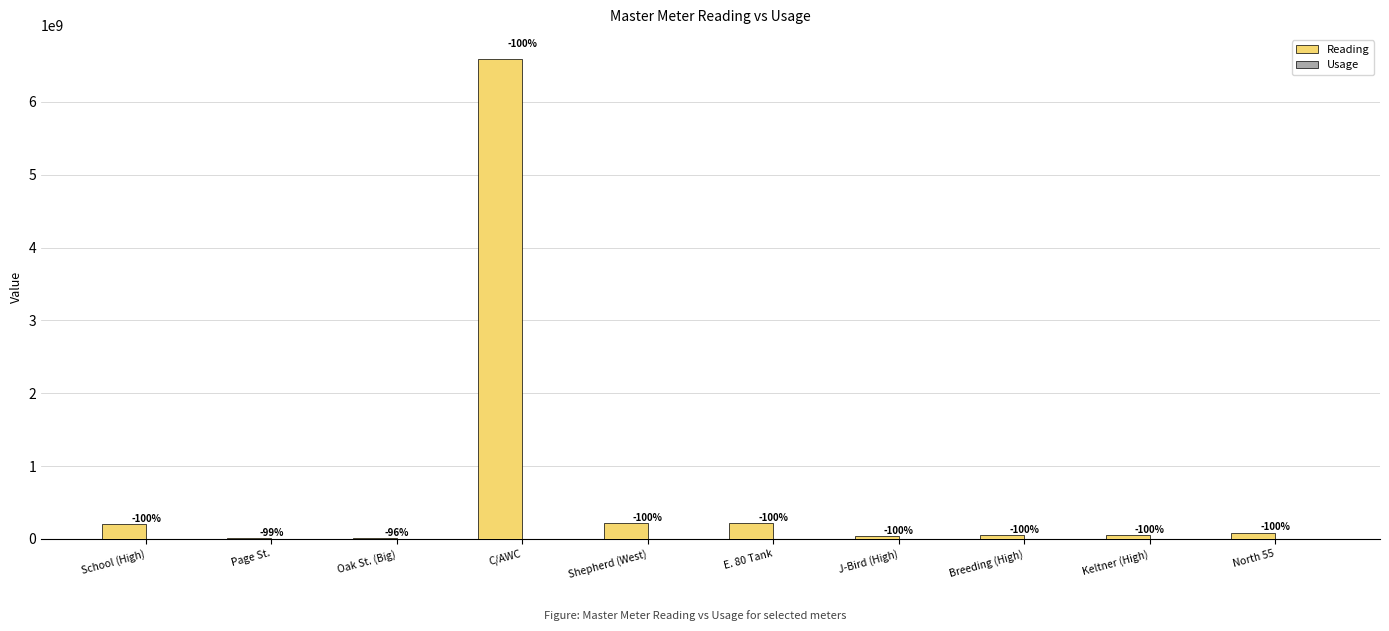

At how many categories does at least one series exceed 1652816112?

1